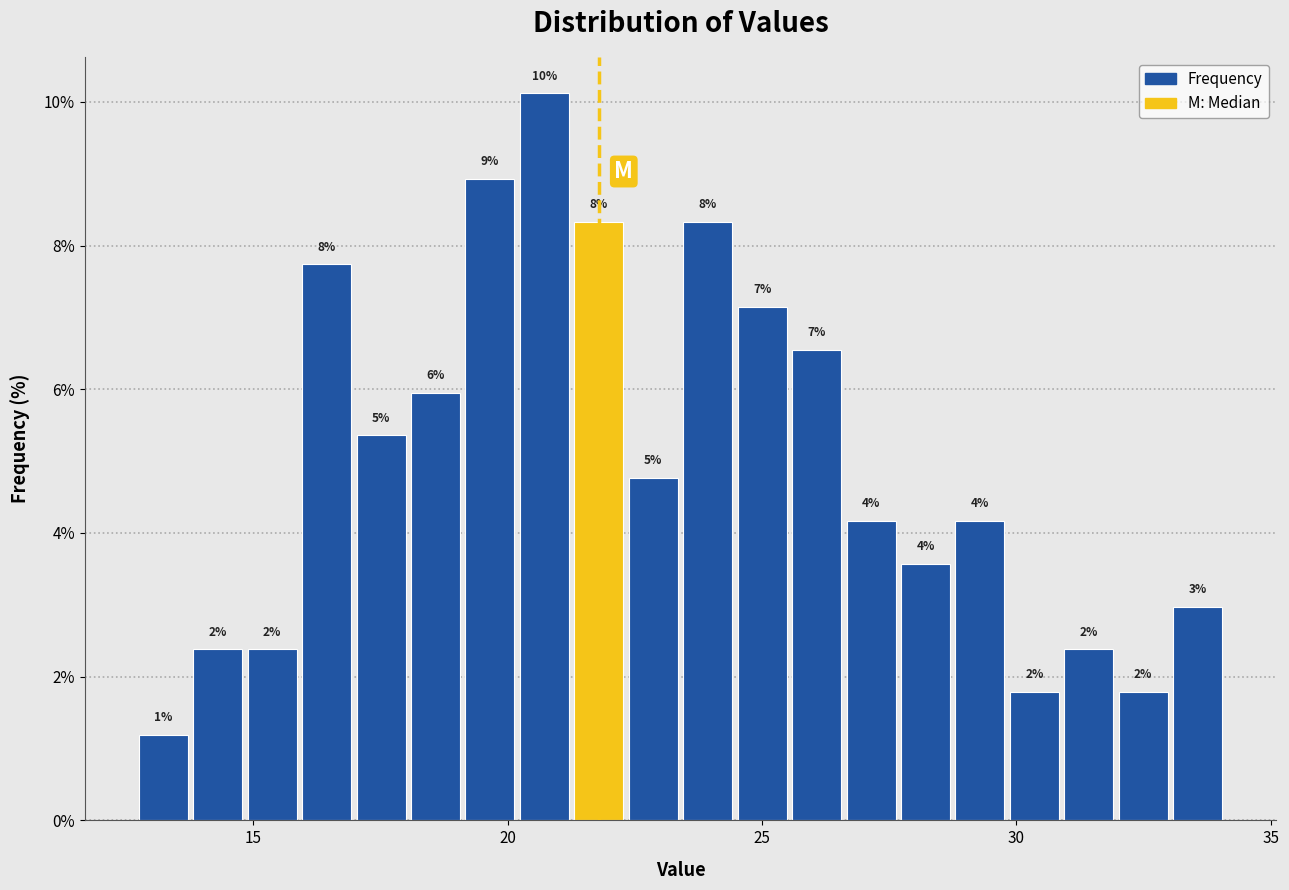

Read against the x-axis, roughly where is the centre of the tallest bar?

20.5